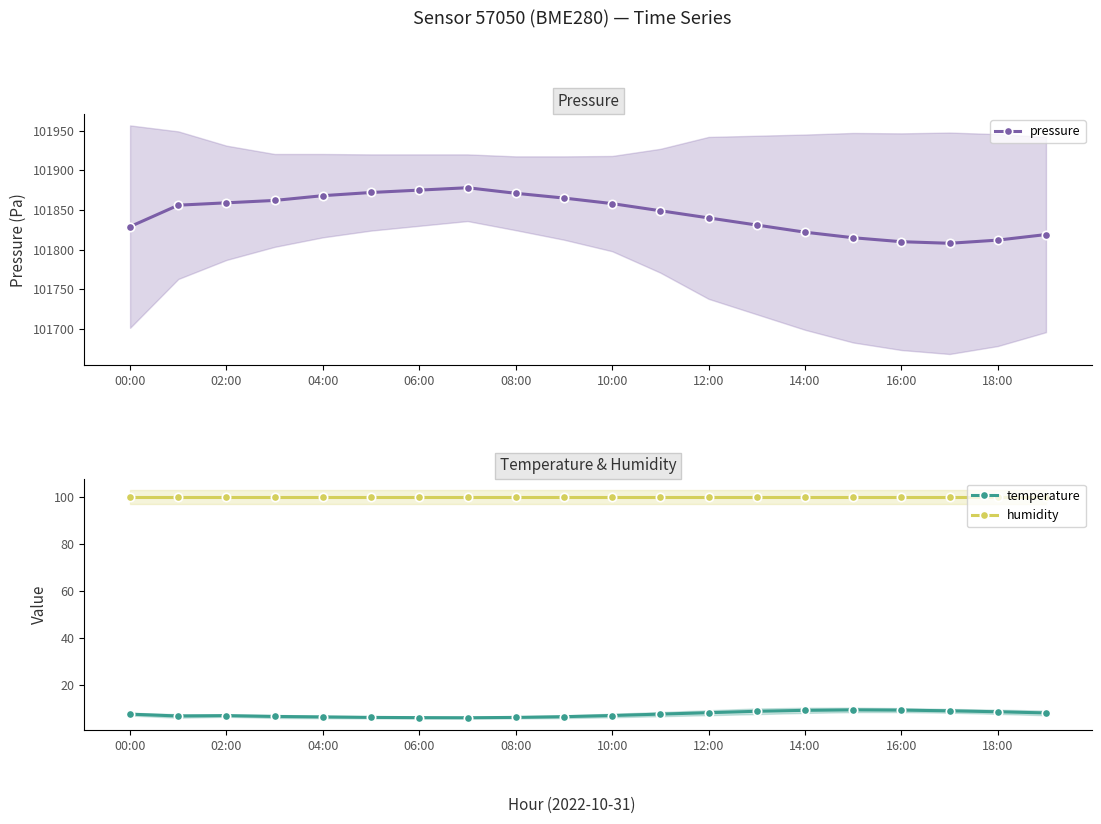

Which series has the widest spread of values?

pressure